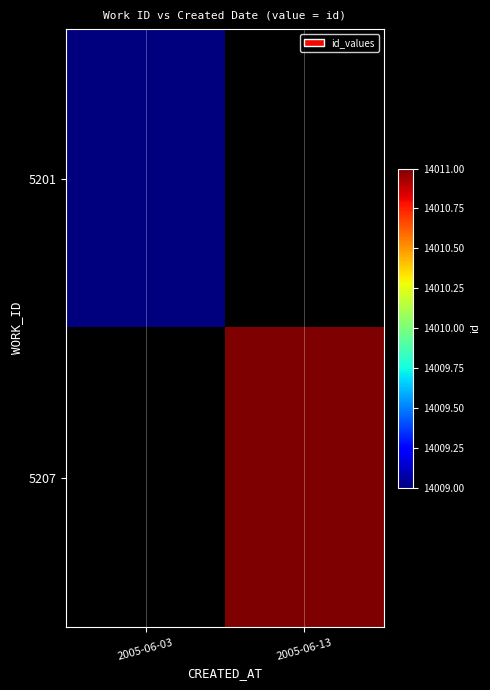

At how many categories does at least one series exceed 14010?

1